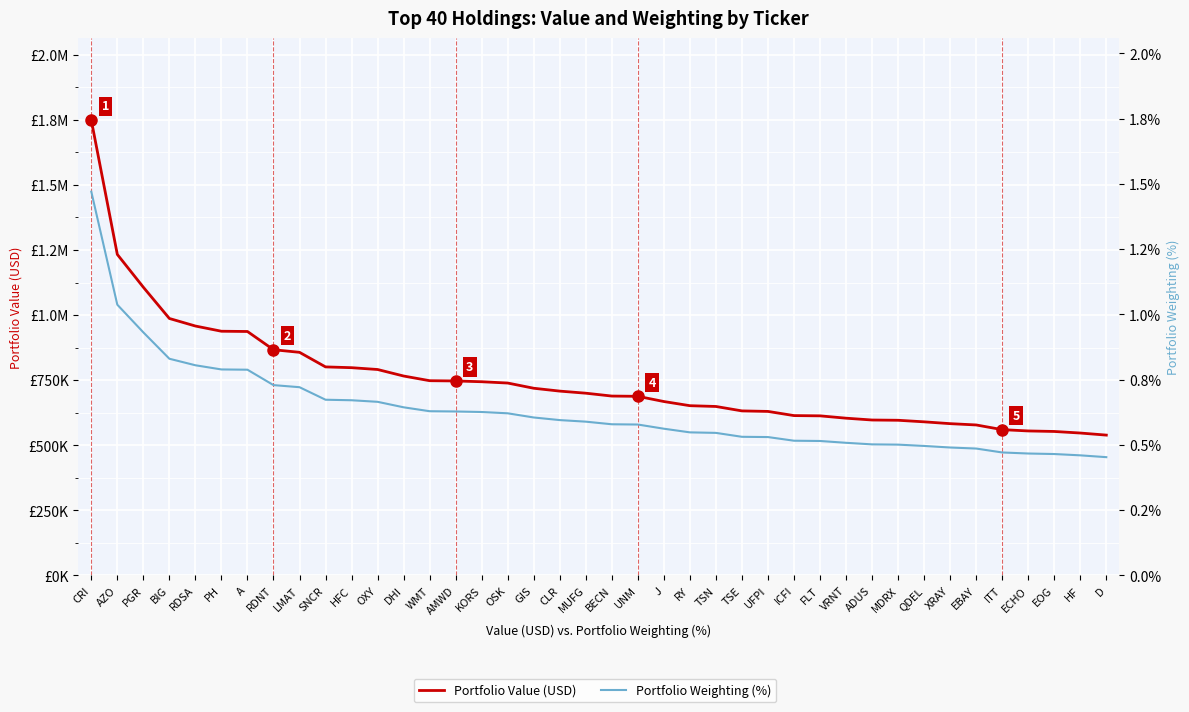

What is the label of the 27th point from the left?

UFPI